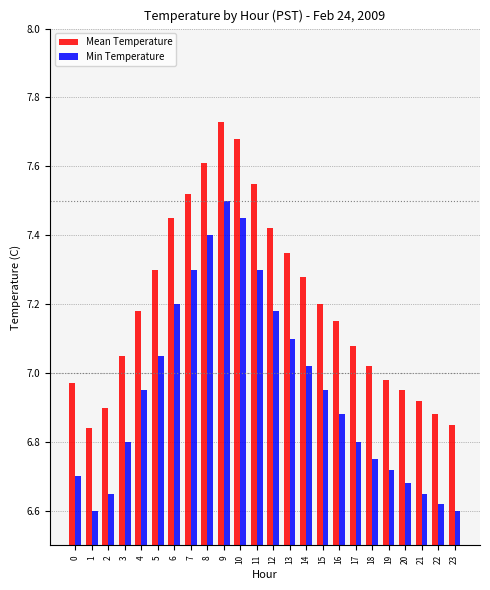

At how many categories does at least one series exceed 7?

16